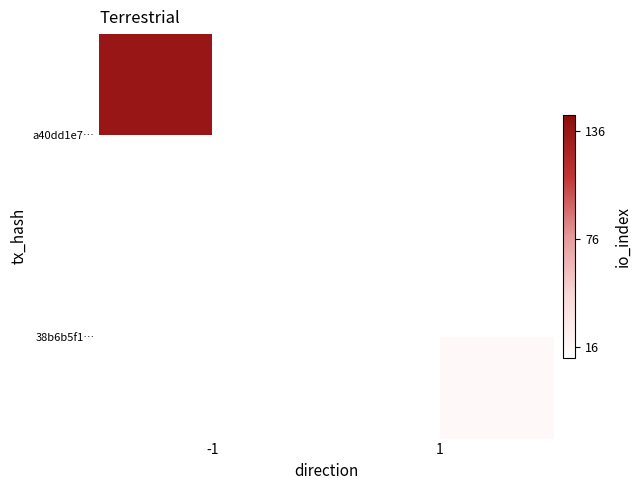

Rank the series by their maximum value, from highest to lowest.

a40dd1e7…, 38b6b5f1…